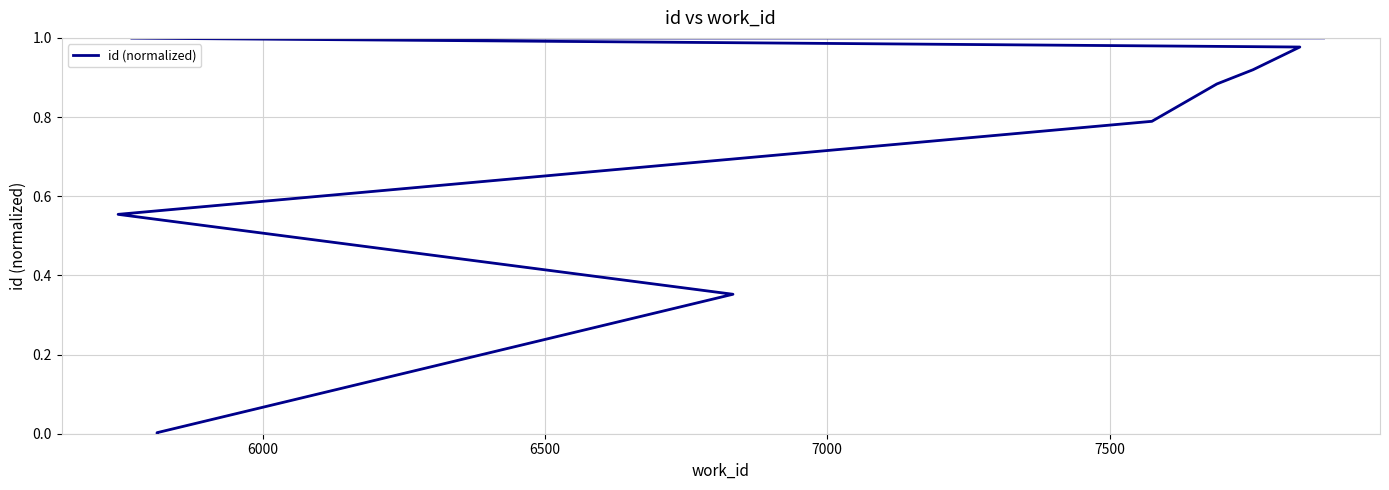

What is the sum of all values?

6.5